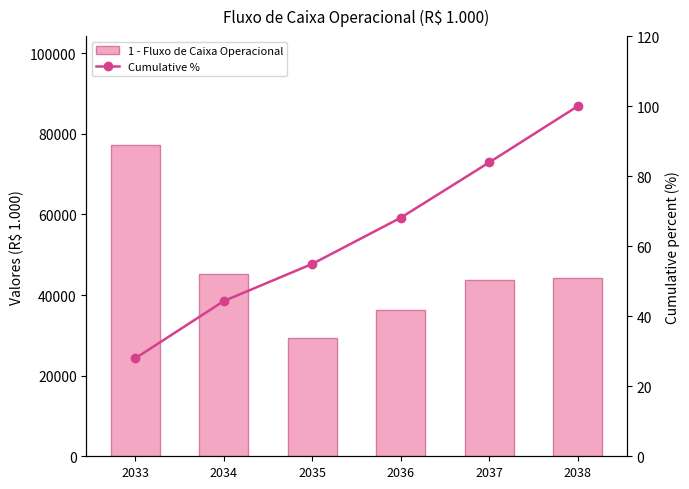

Which series has the largest total across all categories?

1 - Fluxo de Caixa Operacional